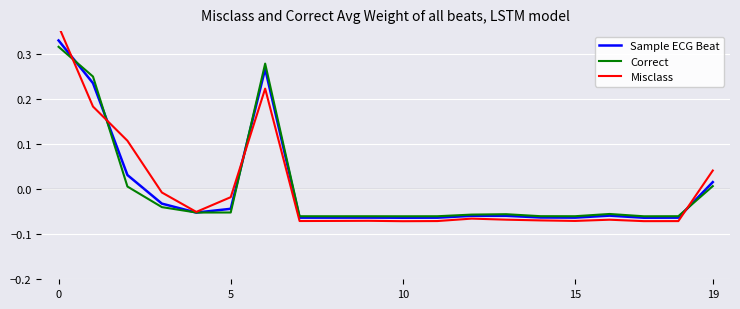

Which series has the largest total across all categories?

Misclass